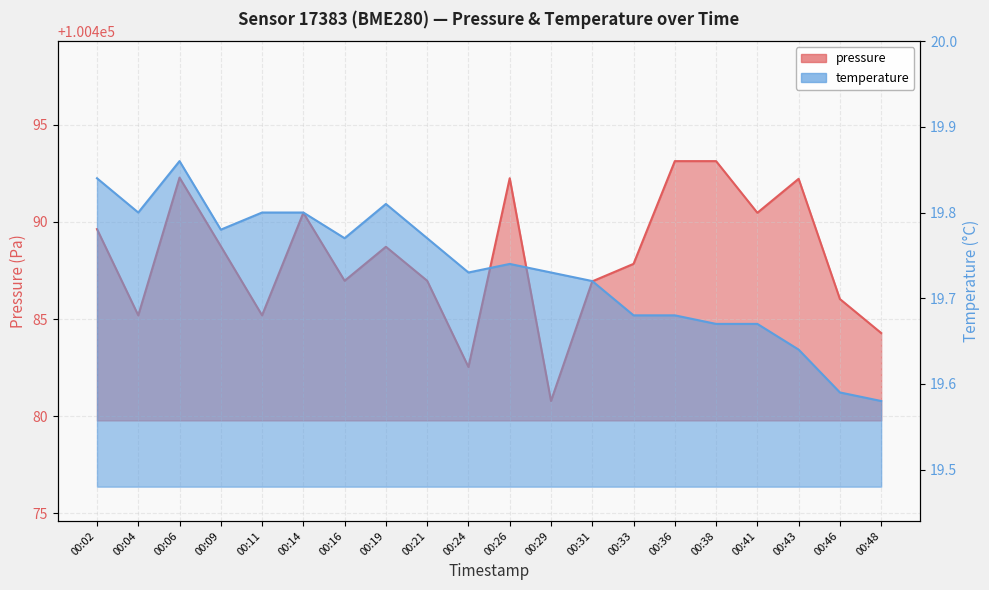

In temperature, how many points are higher than both neighbors (excluding endpoints)?

3